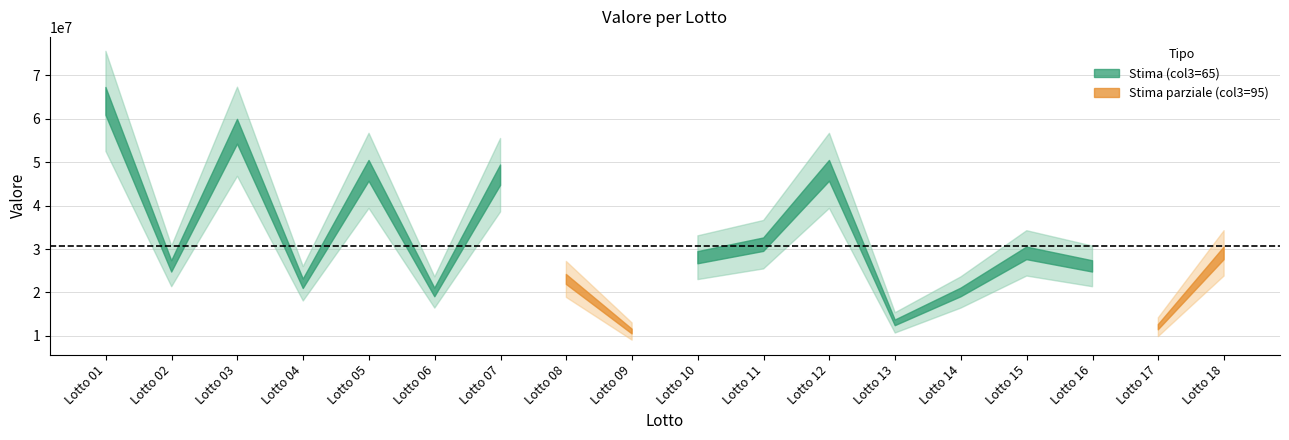

Which label corresponds to the largest value in the chart?

Lotto 01